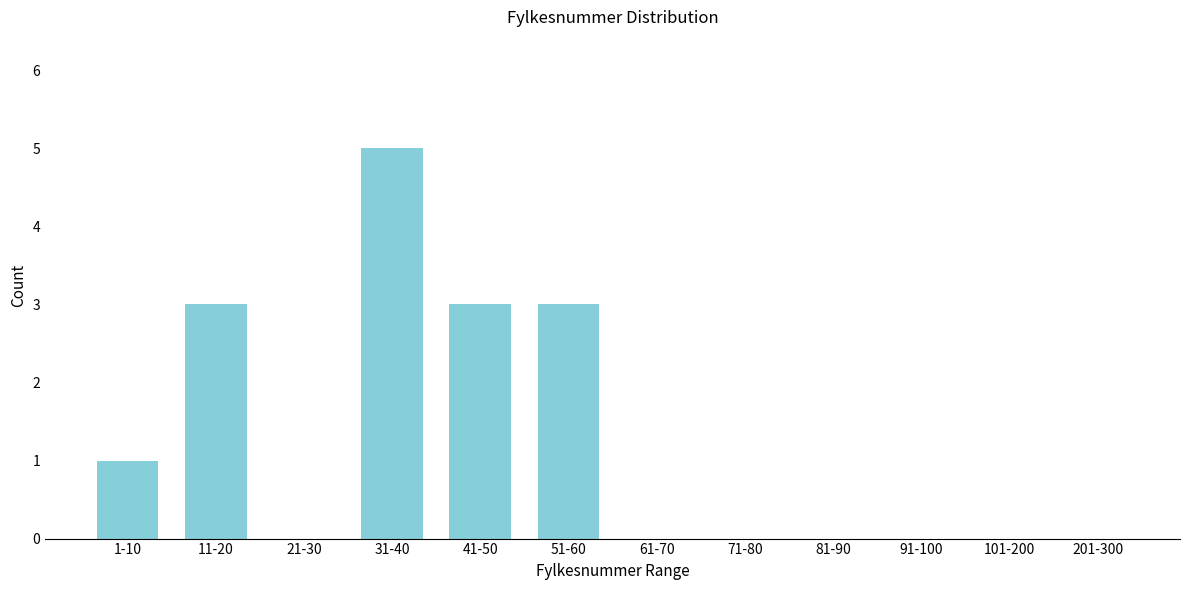

Reading left to right, transcribe all the data shown in this chart.

1-10=1	11-20=3	21-30=0	31-40=5	41-50=3	51-60=3	61-70=0	71-80=0	81-90=0	91-100=0	101-200=0	201-300=0